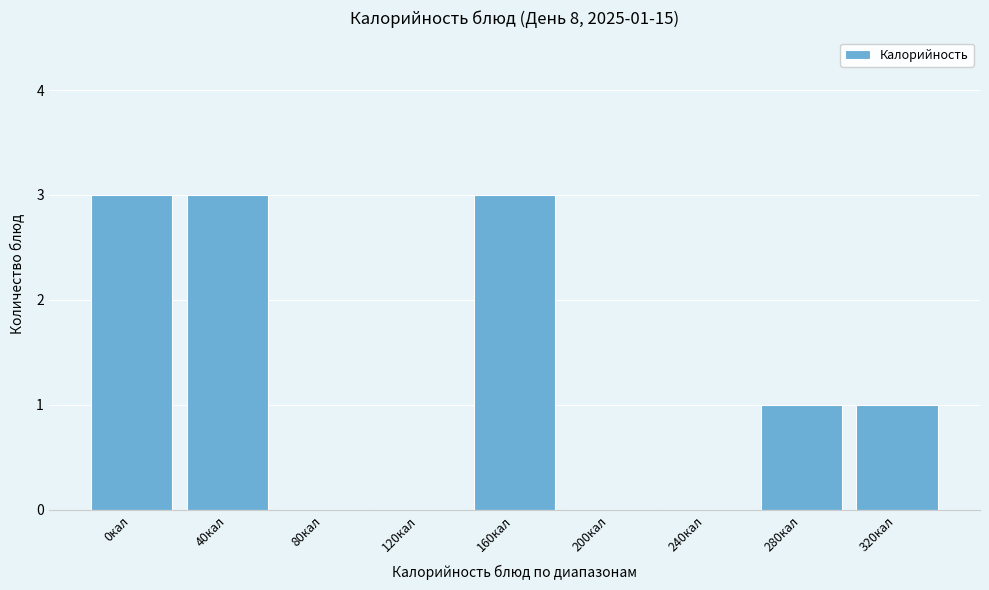

Reading left to right, what are all the values shown in this chart?

0кал=3	40кал=3	80кал=0	120кал=0	160кал=3	200кал=0	240кал=0	280кал=1	320кал=1